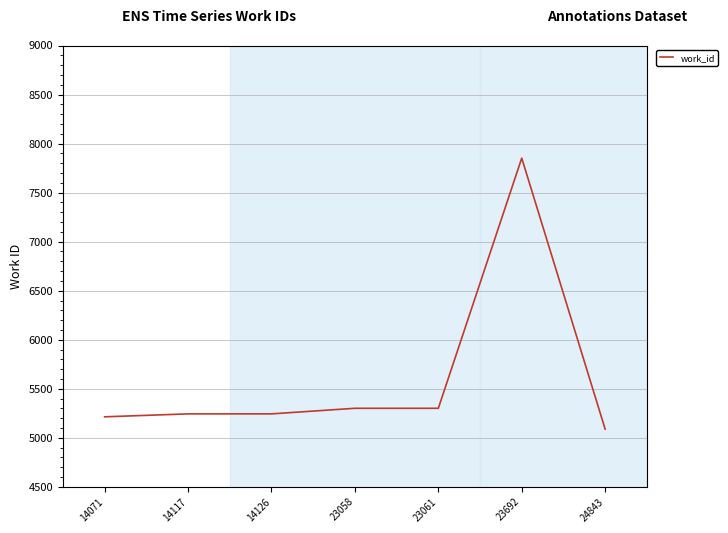

How many lines are shown in the chart?

1